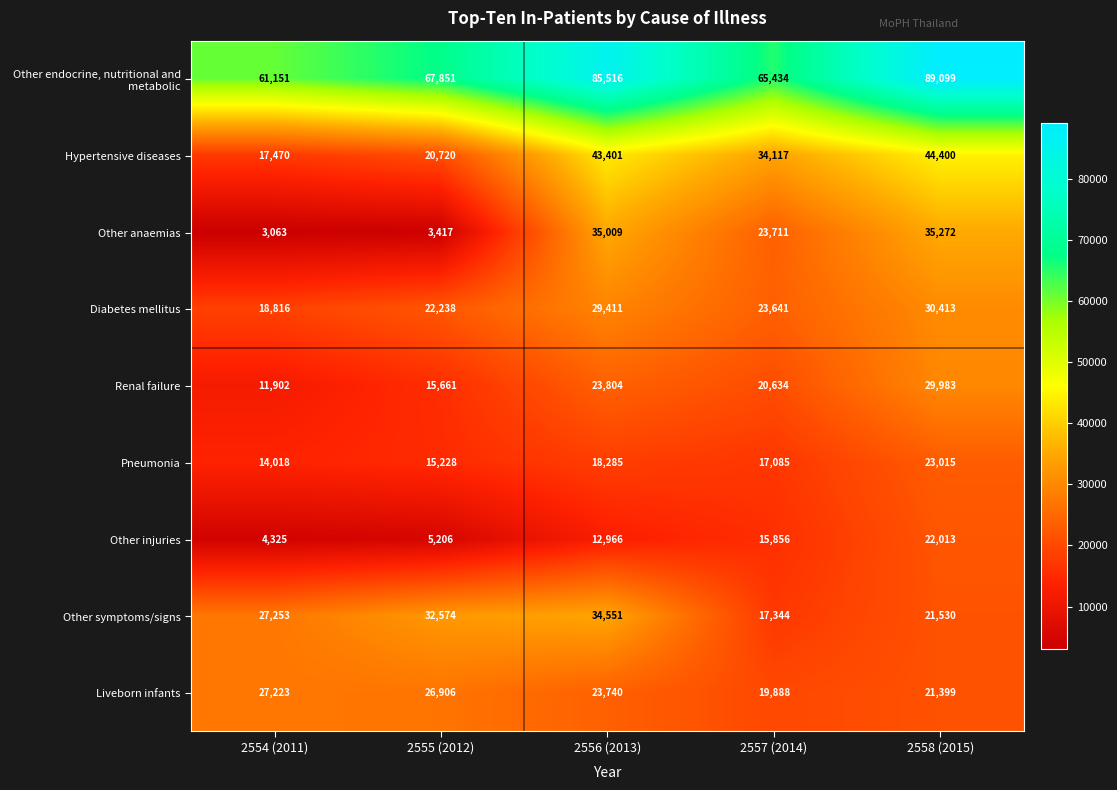

How many data points in Diabetes mellitus are less than 23641?

2